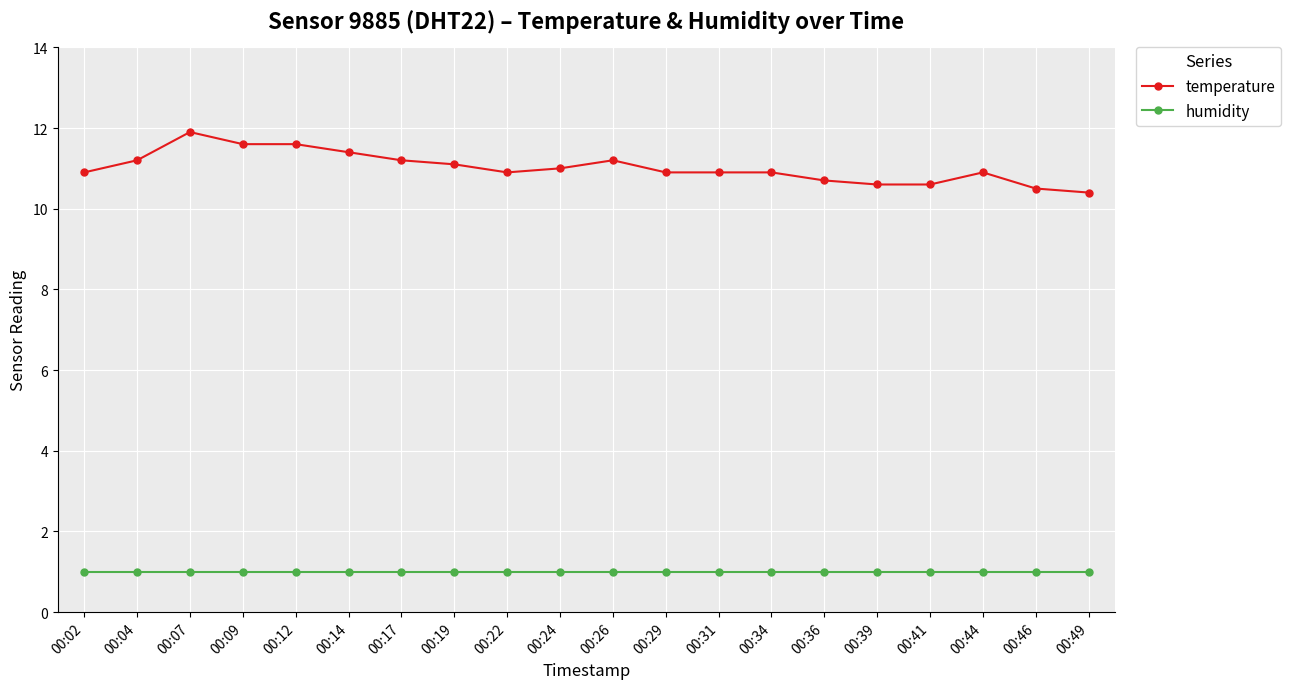

Does the chart have visible grid lines?

Yes